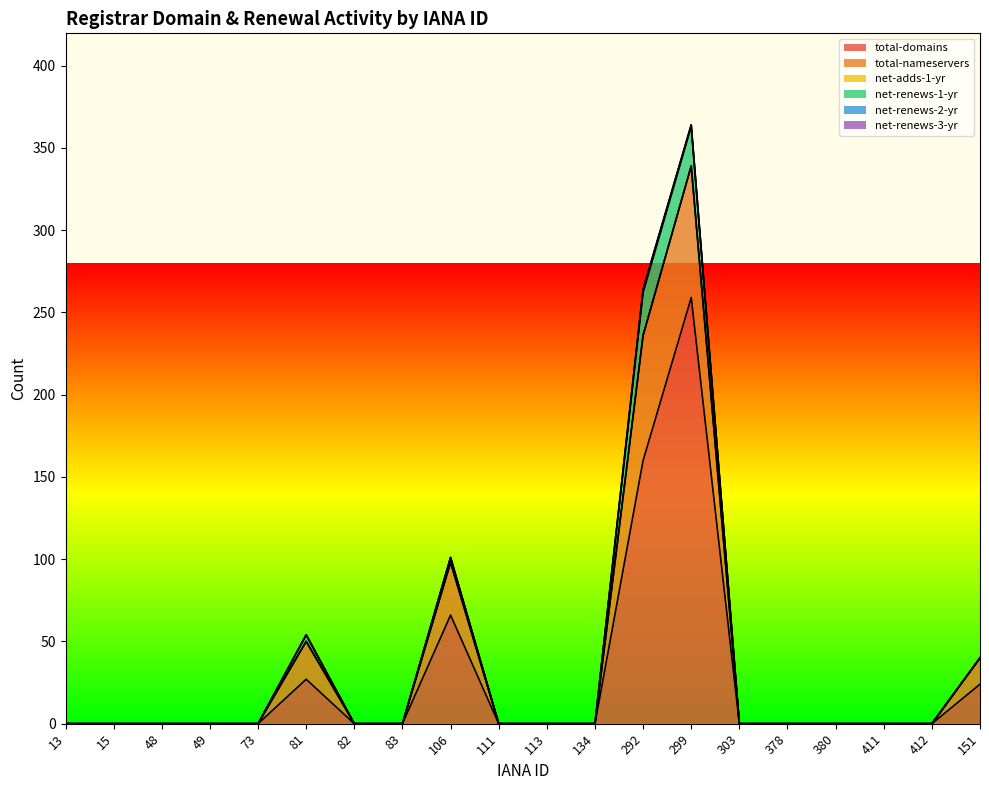

Rank the categories by net-renews-2-yr value from lowest to highest.

13, 15, 48, 49, 73, 81, 82, 83, 106, 111, 113, 134, 303, 378, 380, 411, 412, 151, 299, 292